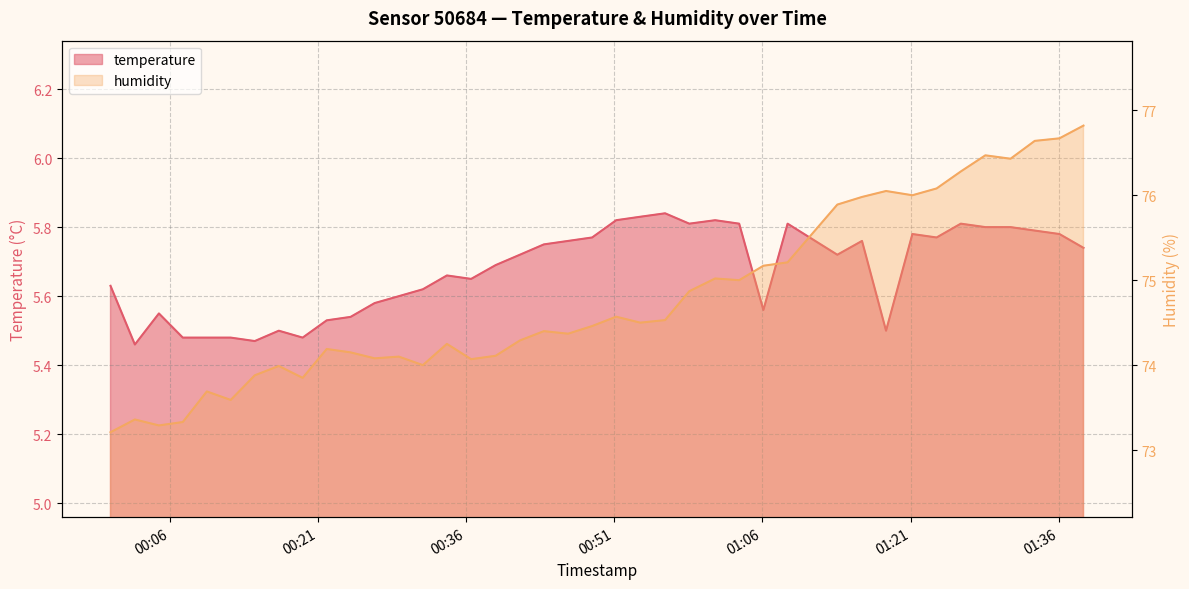

Rank the series by their average value, from highest to lowest.

humidity, temperature